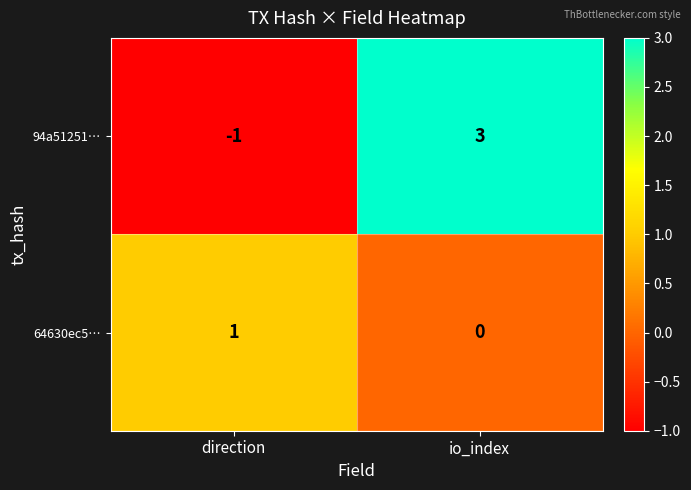

The value of 94a51251… at io_index is 3. True or false?

True